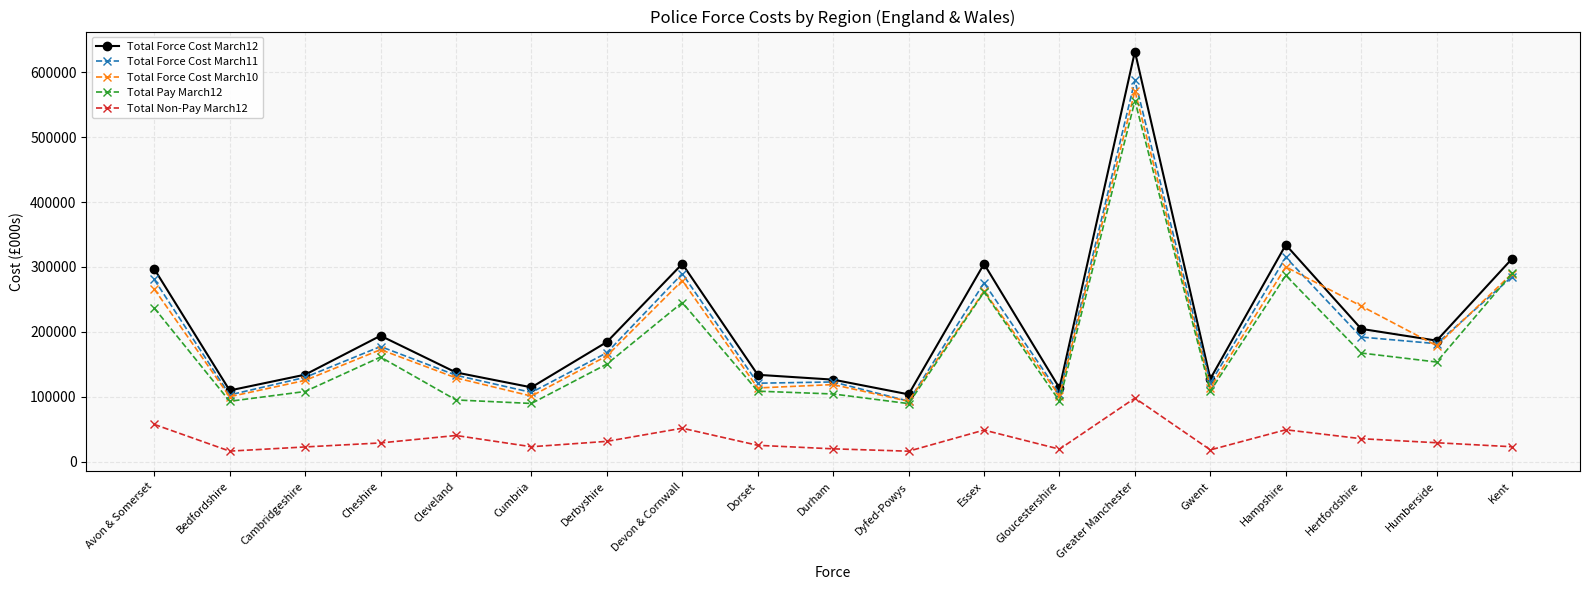

Between which two adjacent categories do Total Force Cost March12 and Total Force Cost March10 first intersect?

Hampshire and Hertfordshire